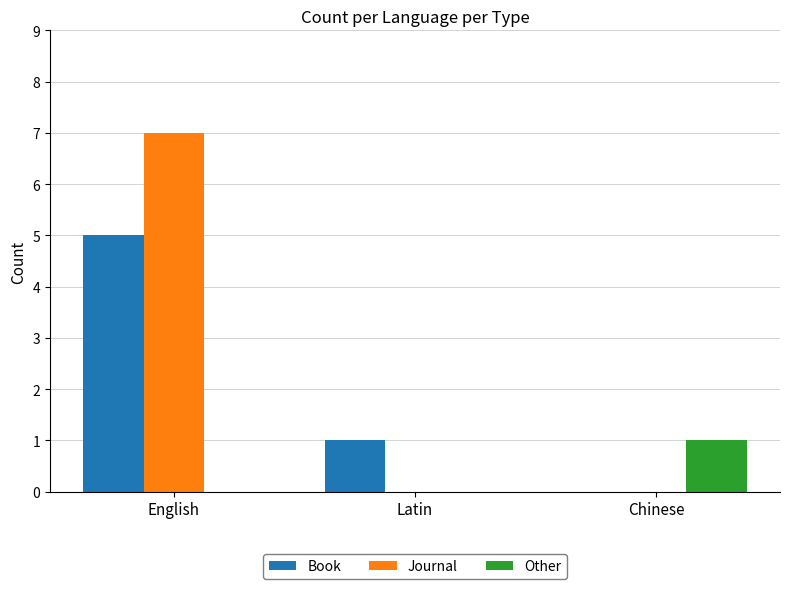

What is the highest value of the Book series?

5